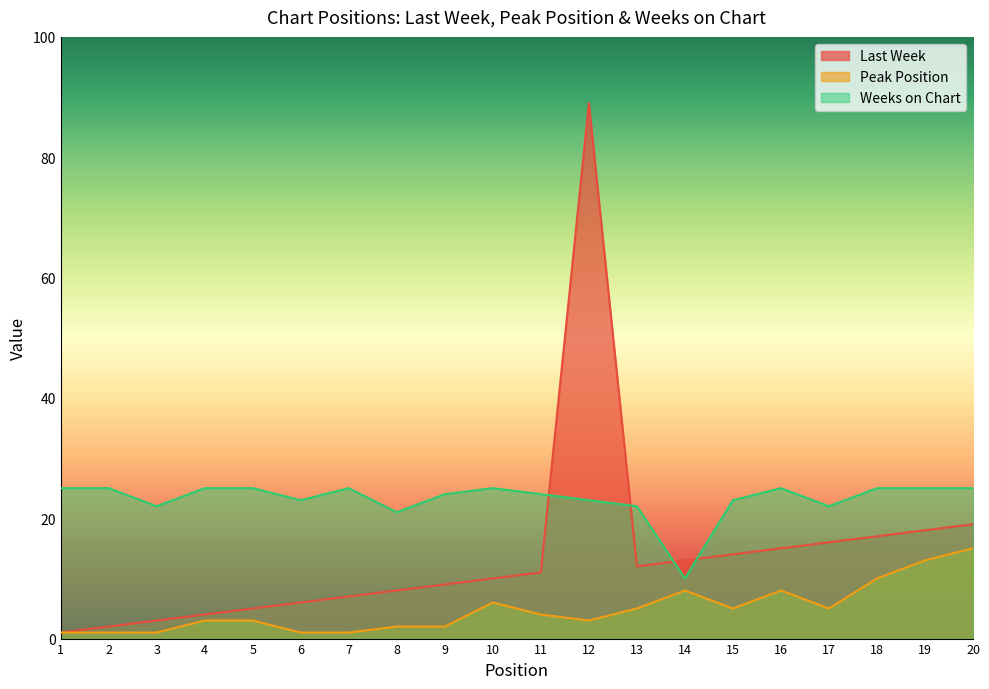

Rank the series by their average value, from highest to lowest.

Weeks on Chart, Last Week, Peak Position